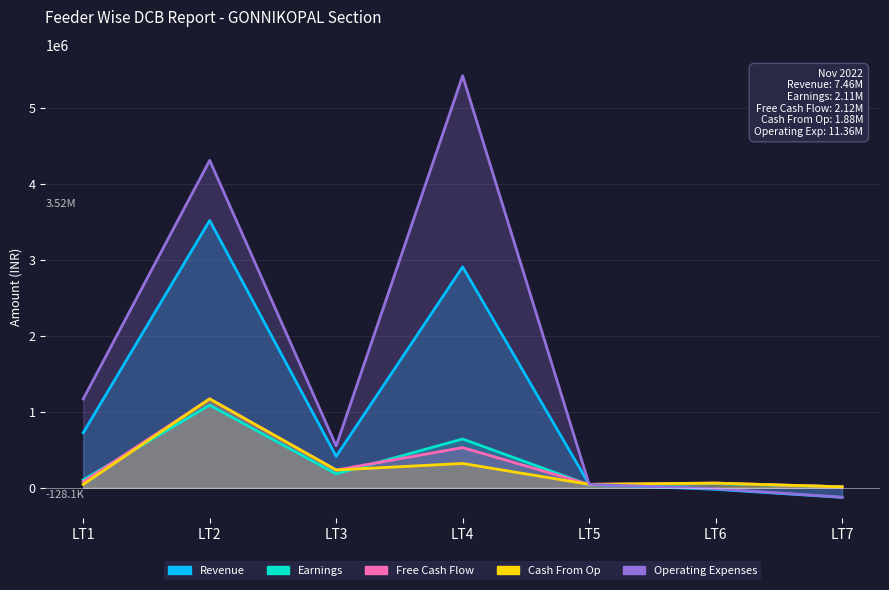

True or false: Free Cash Flow has a value of 14746.5 at LT7.

False